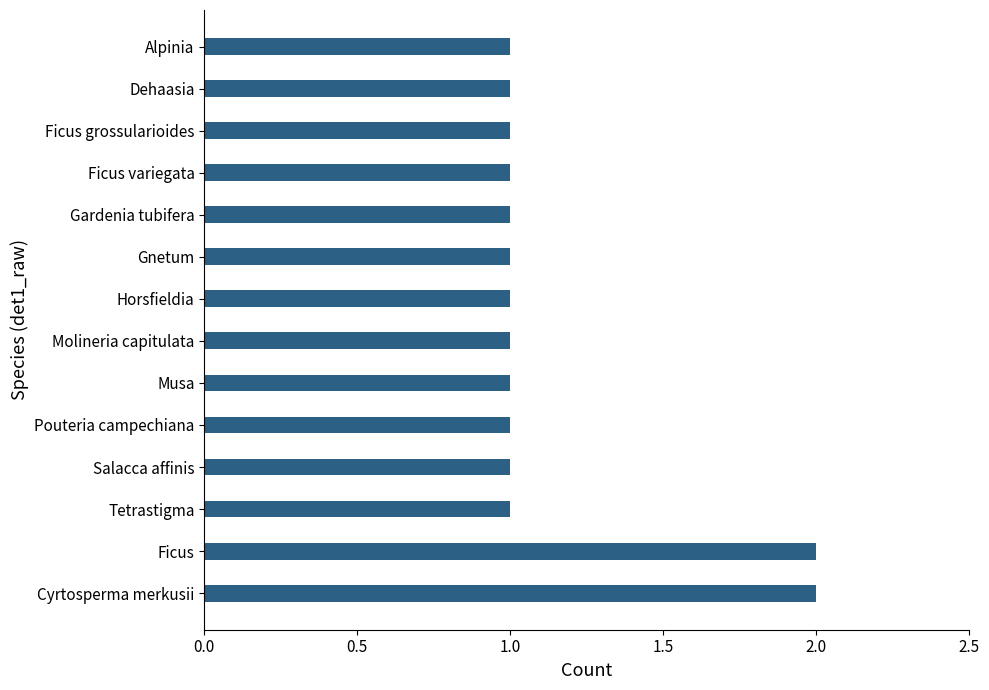

Is it true that the value at Ficus is 2?

True